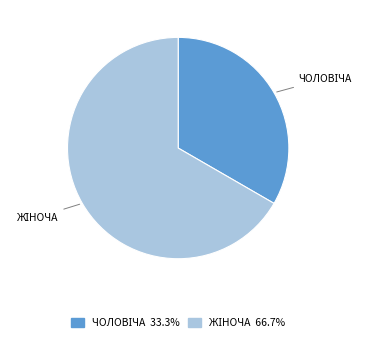

Is there any slice that represents more than half of the pie?

Yes